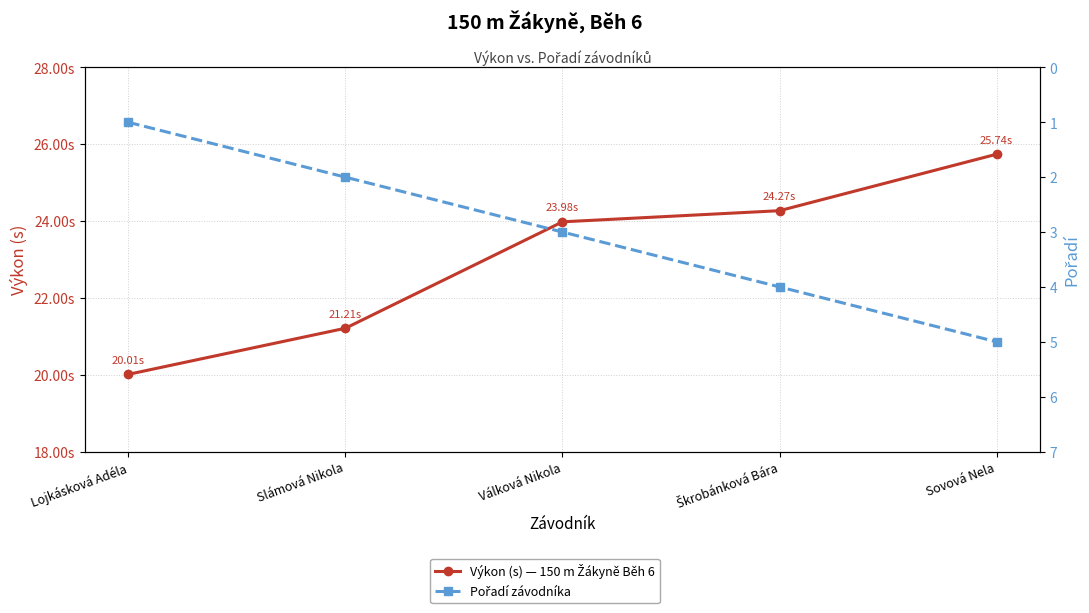

What are all the series names shown in the legend?

Výkon (s) — 150 m Žákyně Běh 6, Pořadí závodníka